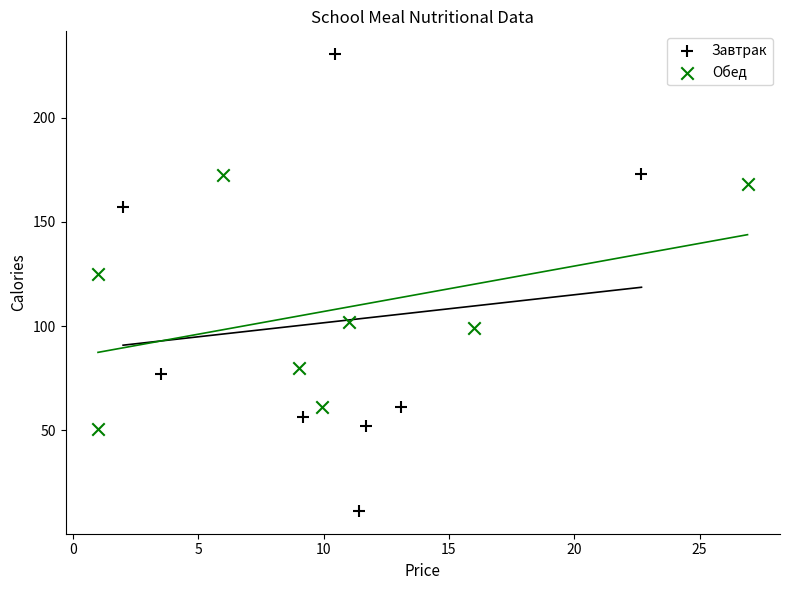

Which series reaches the minimum Y coordinate?

Завтрак